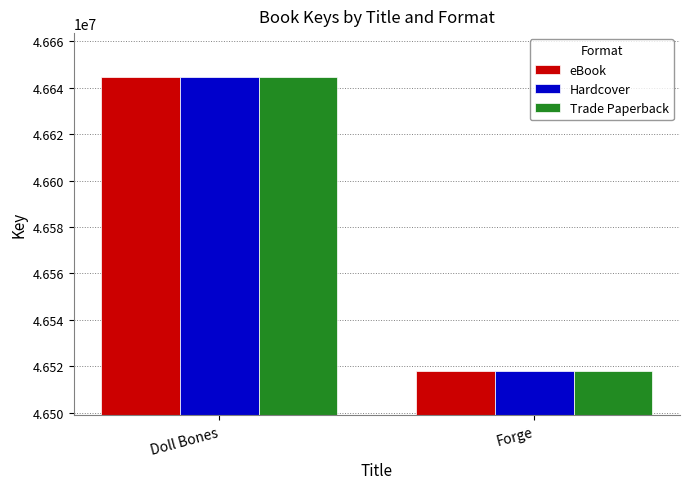

Reading left to right, what are all the values shown in this chart?

eBook: 46644544	46517861
Hardcover: 46644544	46517861
Trade Paperback: 46644544	46517861